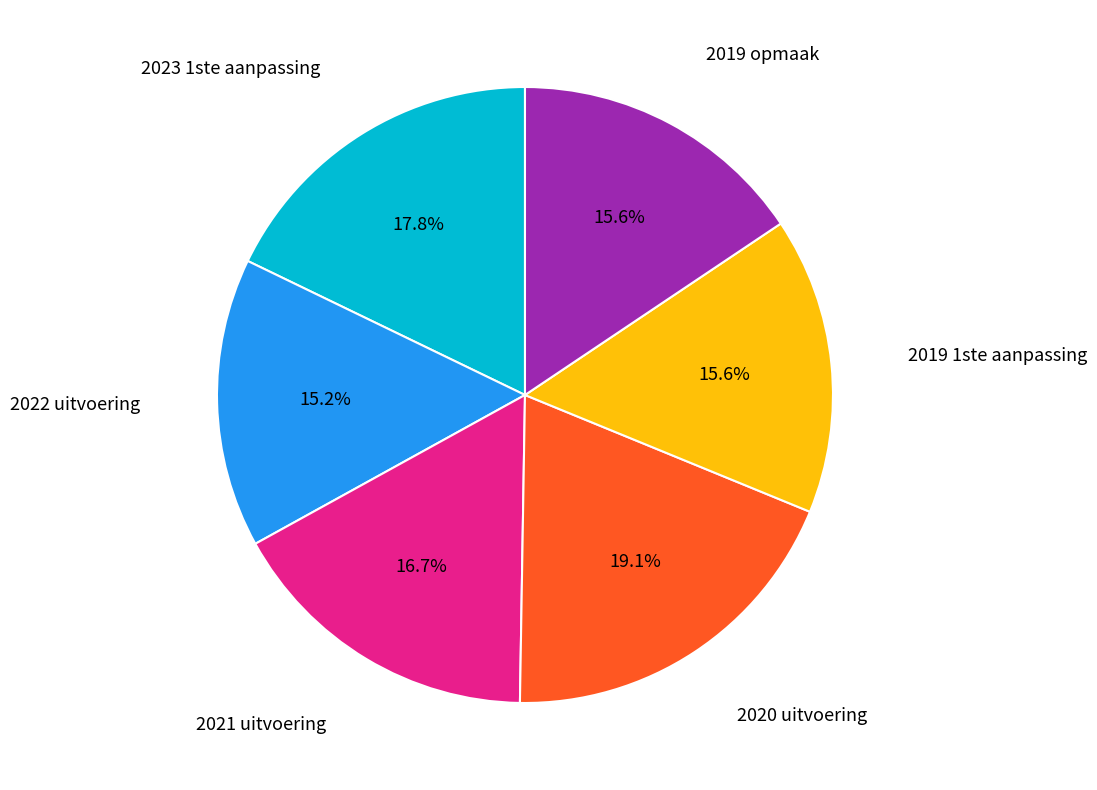

Count the number of slices in the pie.

6